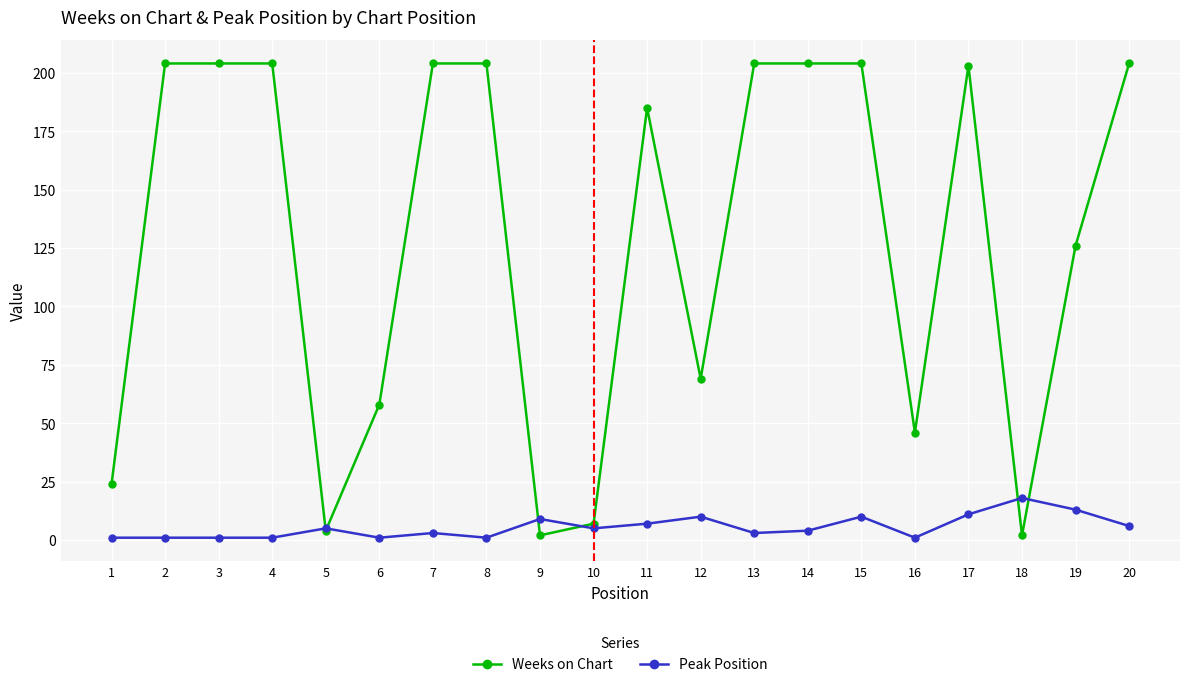

What is the value of the Weeks on Chart point at the 2nd from the left?

204